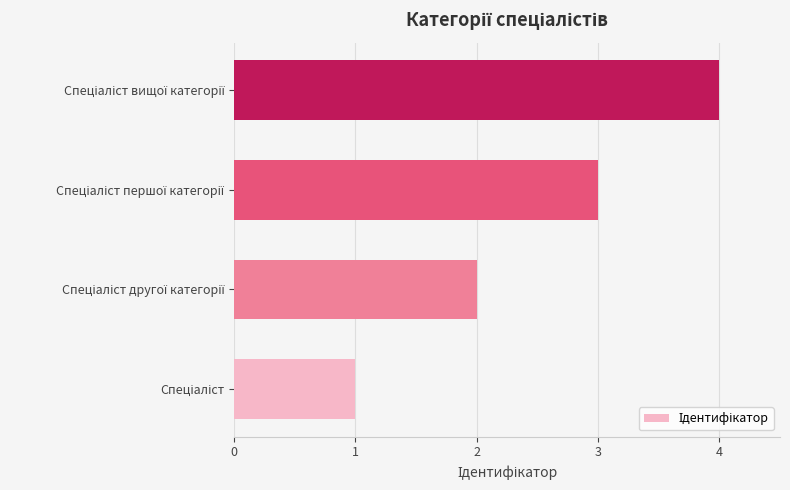

What is the maximum value shown in the chart?

4